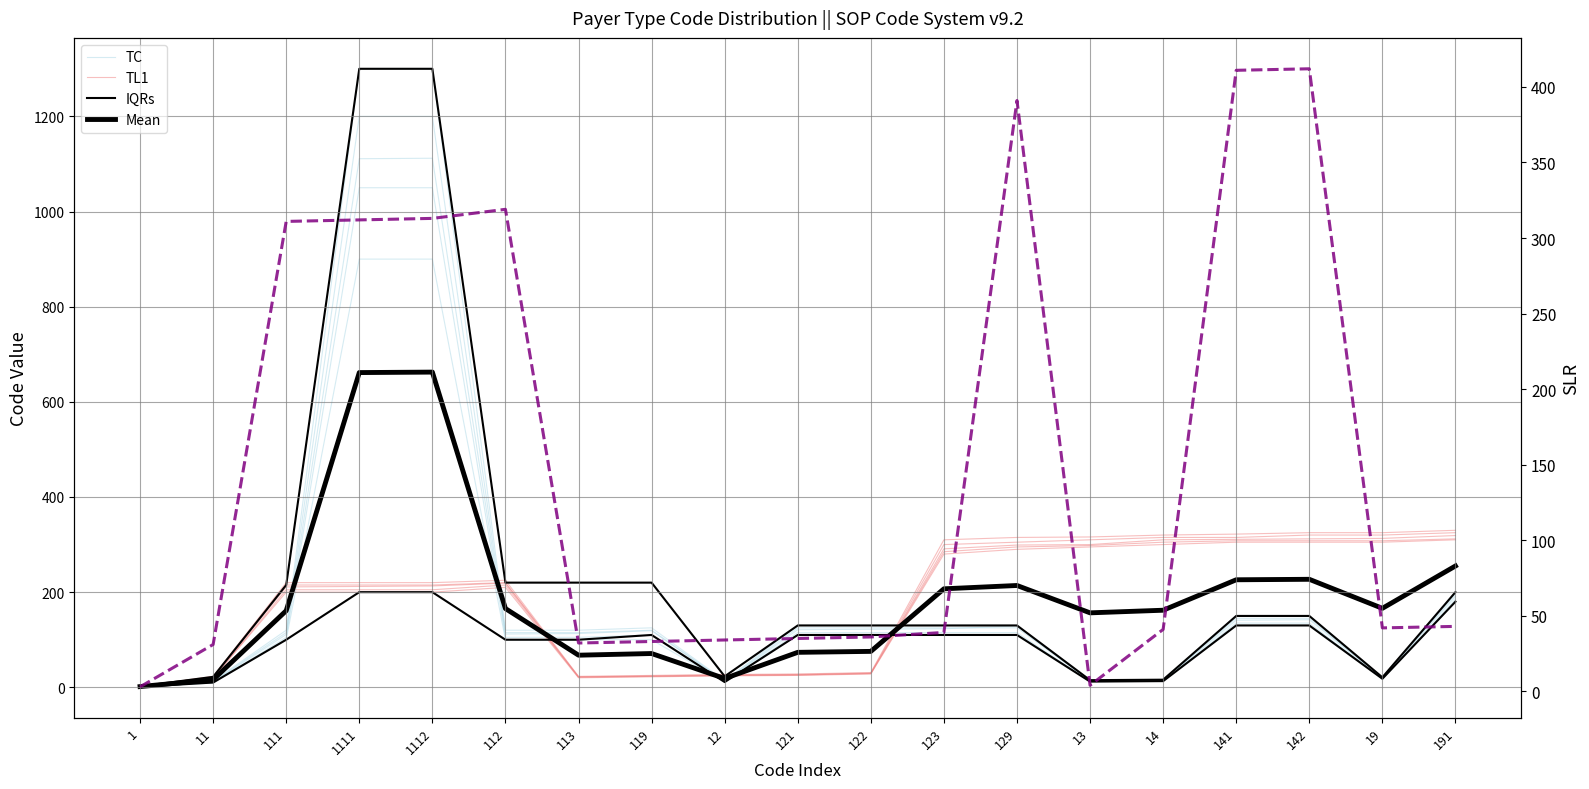

Which label corresponds to the largest value in the chart?

1112